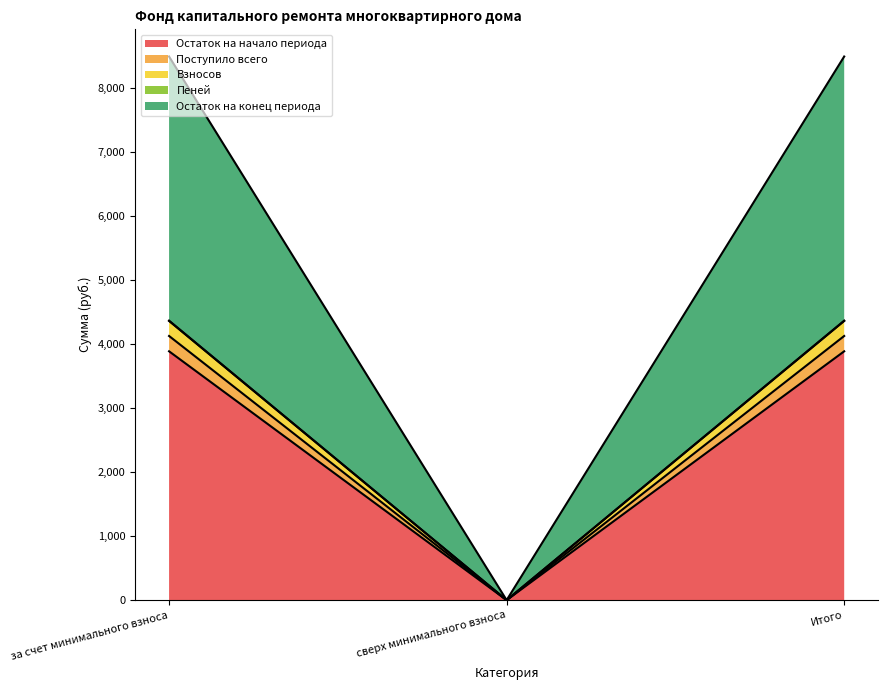

Reading right to left, transcribe all the data shown in this chart.

Остаток на начало периода: 3888.1	0.0	3888.1
Поступило всего: 4127.4	0.0	4127.4
Взносов: 4362.2	0.0	4362.2
Пеней: 4366.8	0.0	4366.8
Остаток на конец периода: 8494.2	0.0	8494.2